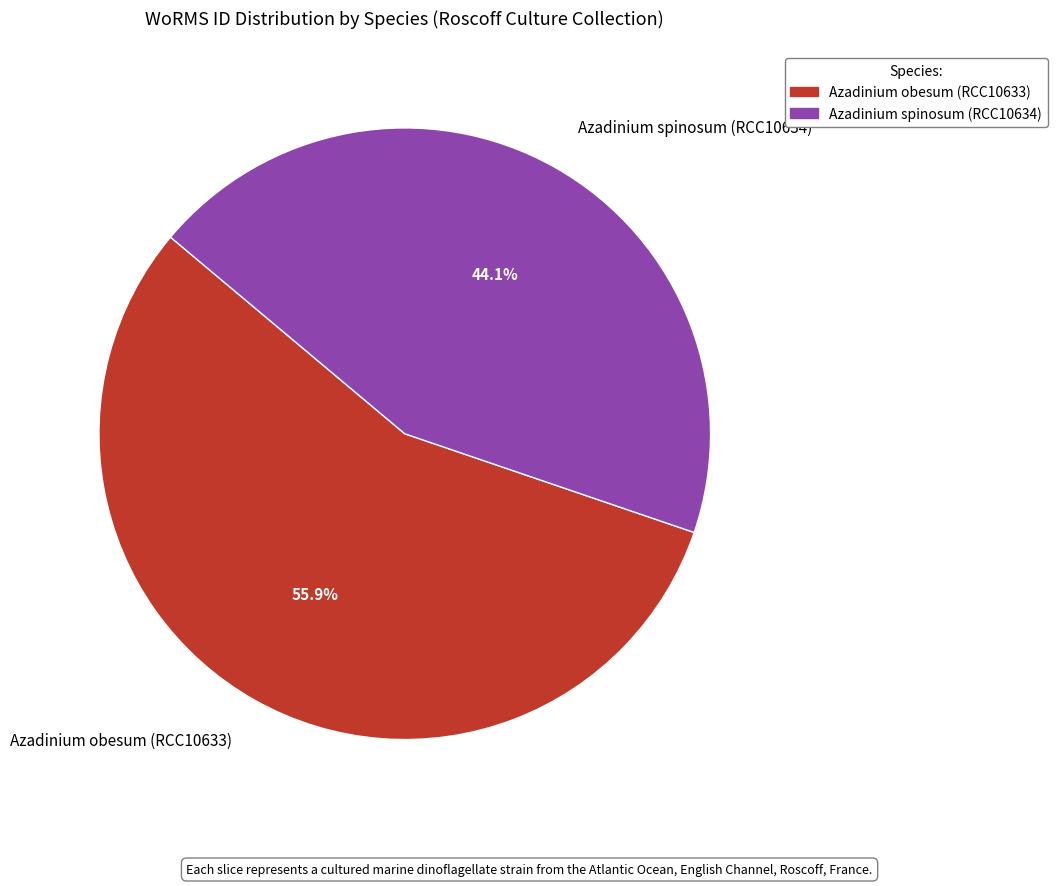

Rank the categories by value from highest to lowest.

Azadinium obesum (RCC10633), Azadinium spinosum (RCC10634)